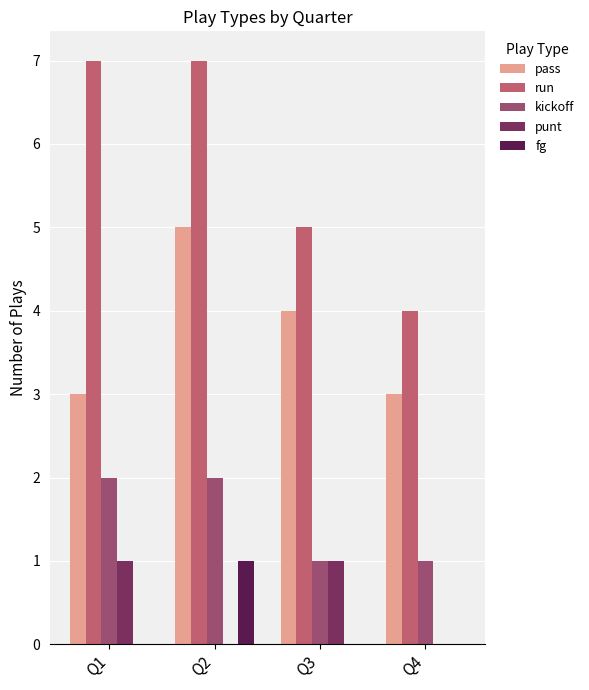

The pass series shows 3 at Q1. True or false?

True